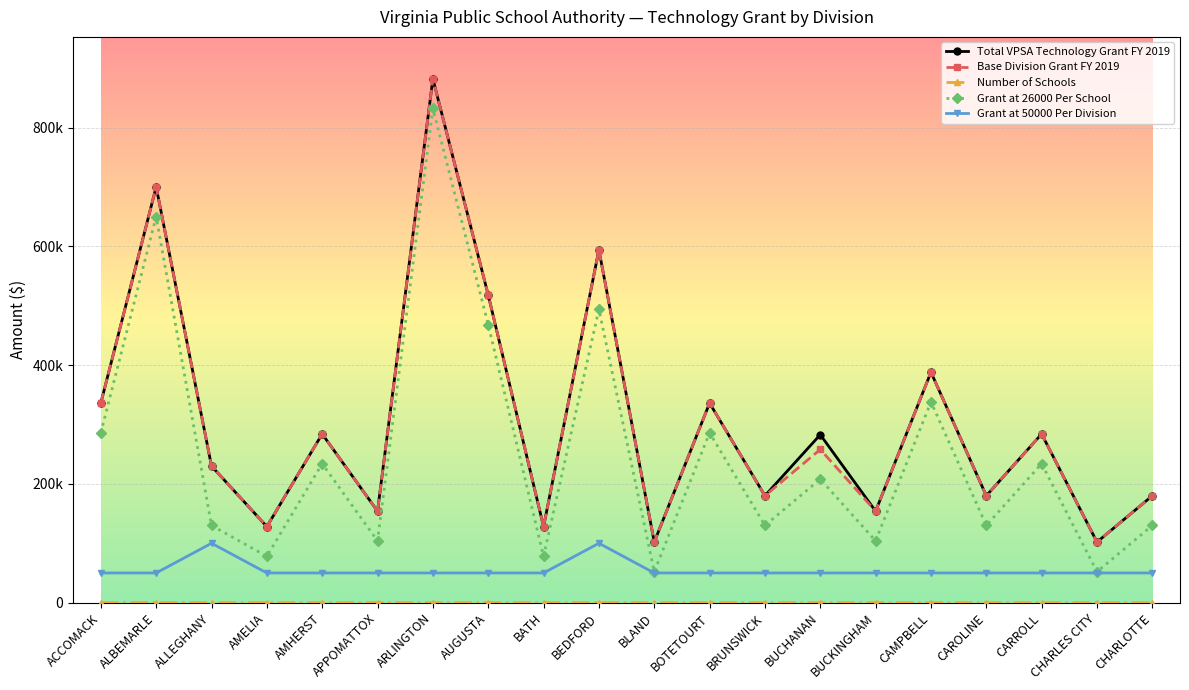

True or false: Grant at 50000 Per Division and Grant at 26000 Per School intersect in this chart.

False